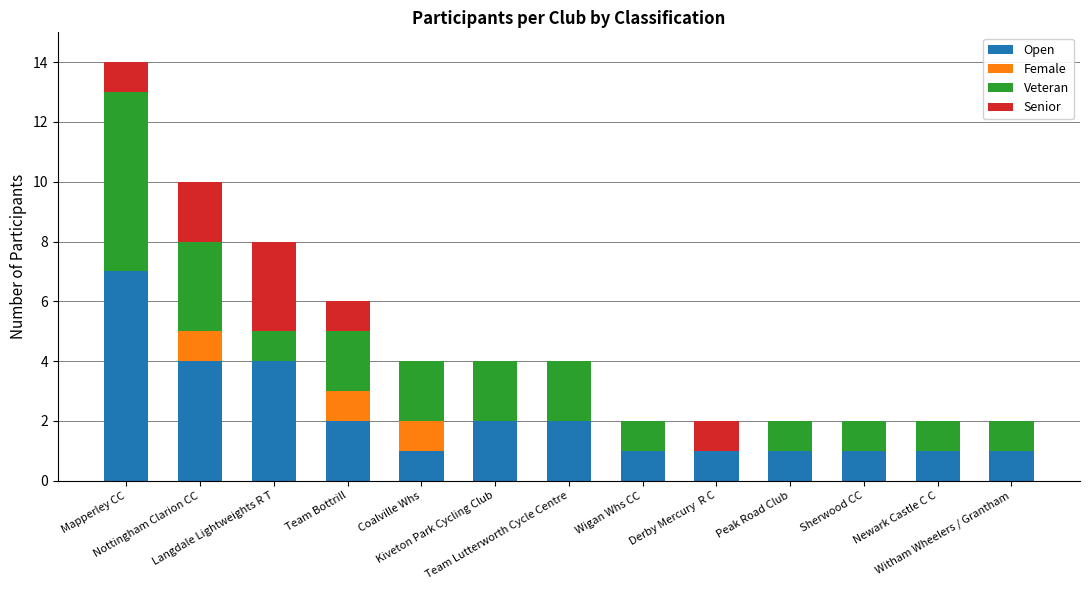

What is the sum of all Open values?

28